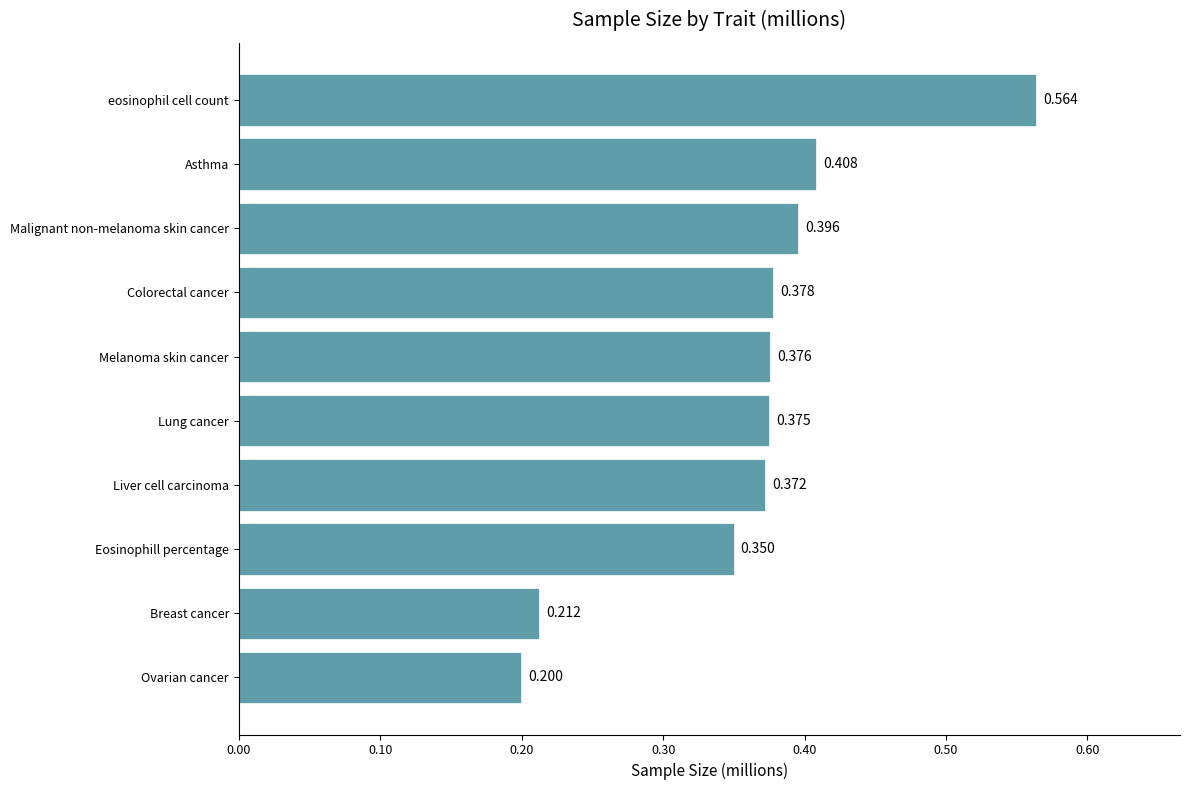

List the labels in order of value, largest first.

eosinophil cell count, Asthma, Malignant non-melanoma skin cancer, Colorectal cancer, Melanoma skin cancer, Lung cancer, Liver cell carcinoma, Eosinophill percentage, Breast cancer, Ovarian cancer